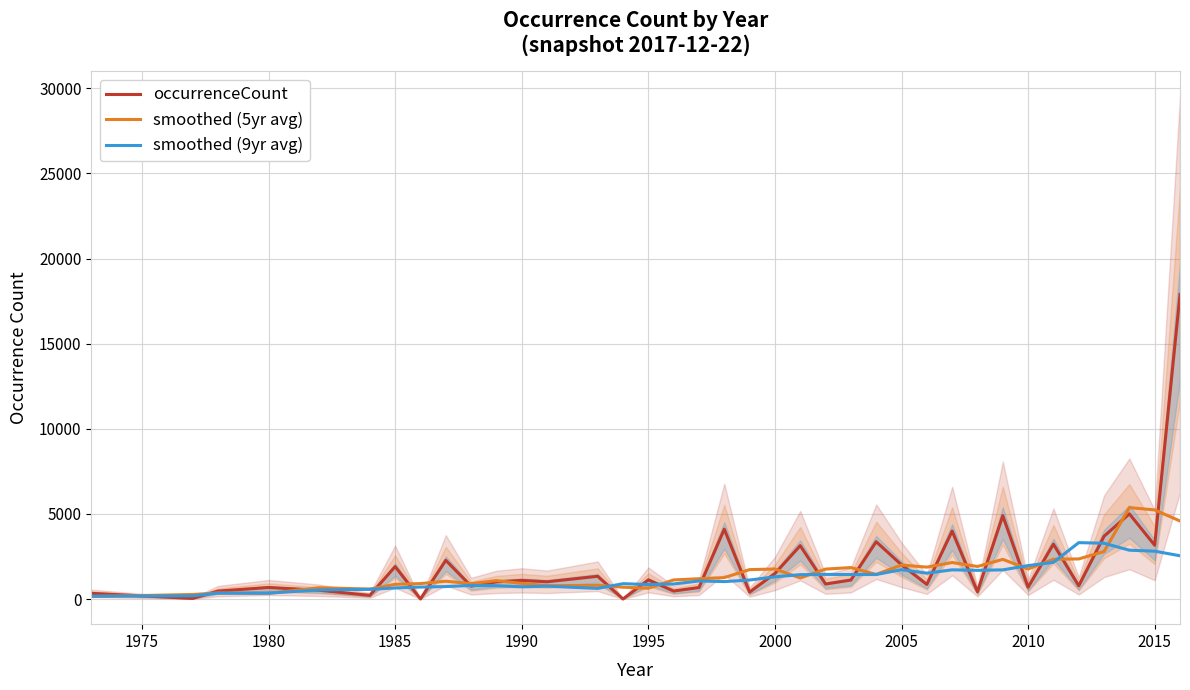

How many lines are shown in the chart?

3